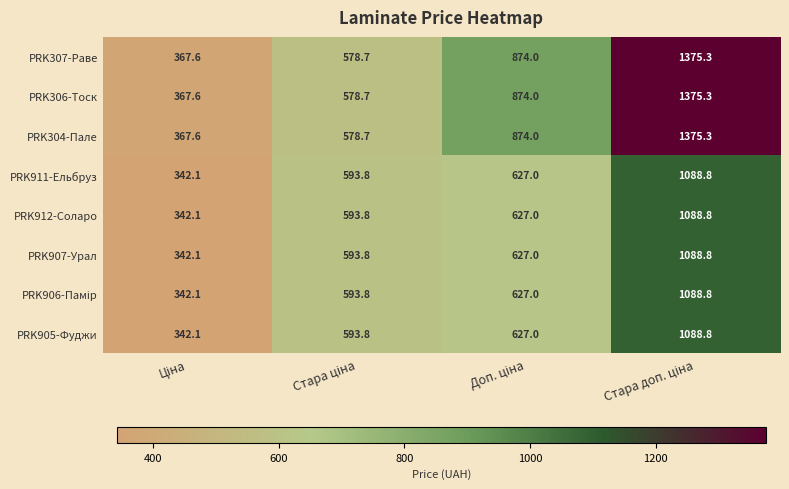

What is the lowest value of the PRK907-Урал series?

342.1